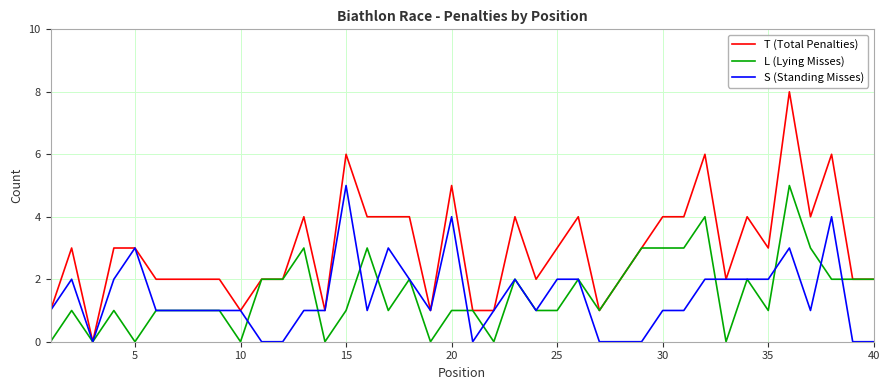

Which series has the largest total across all categories?

T (Total Penalties)